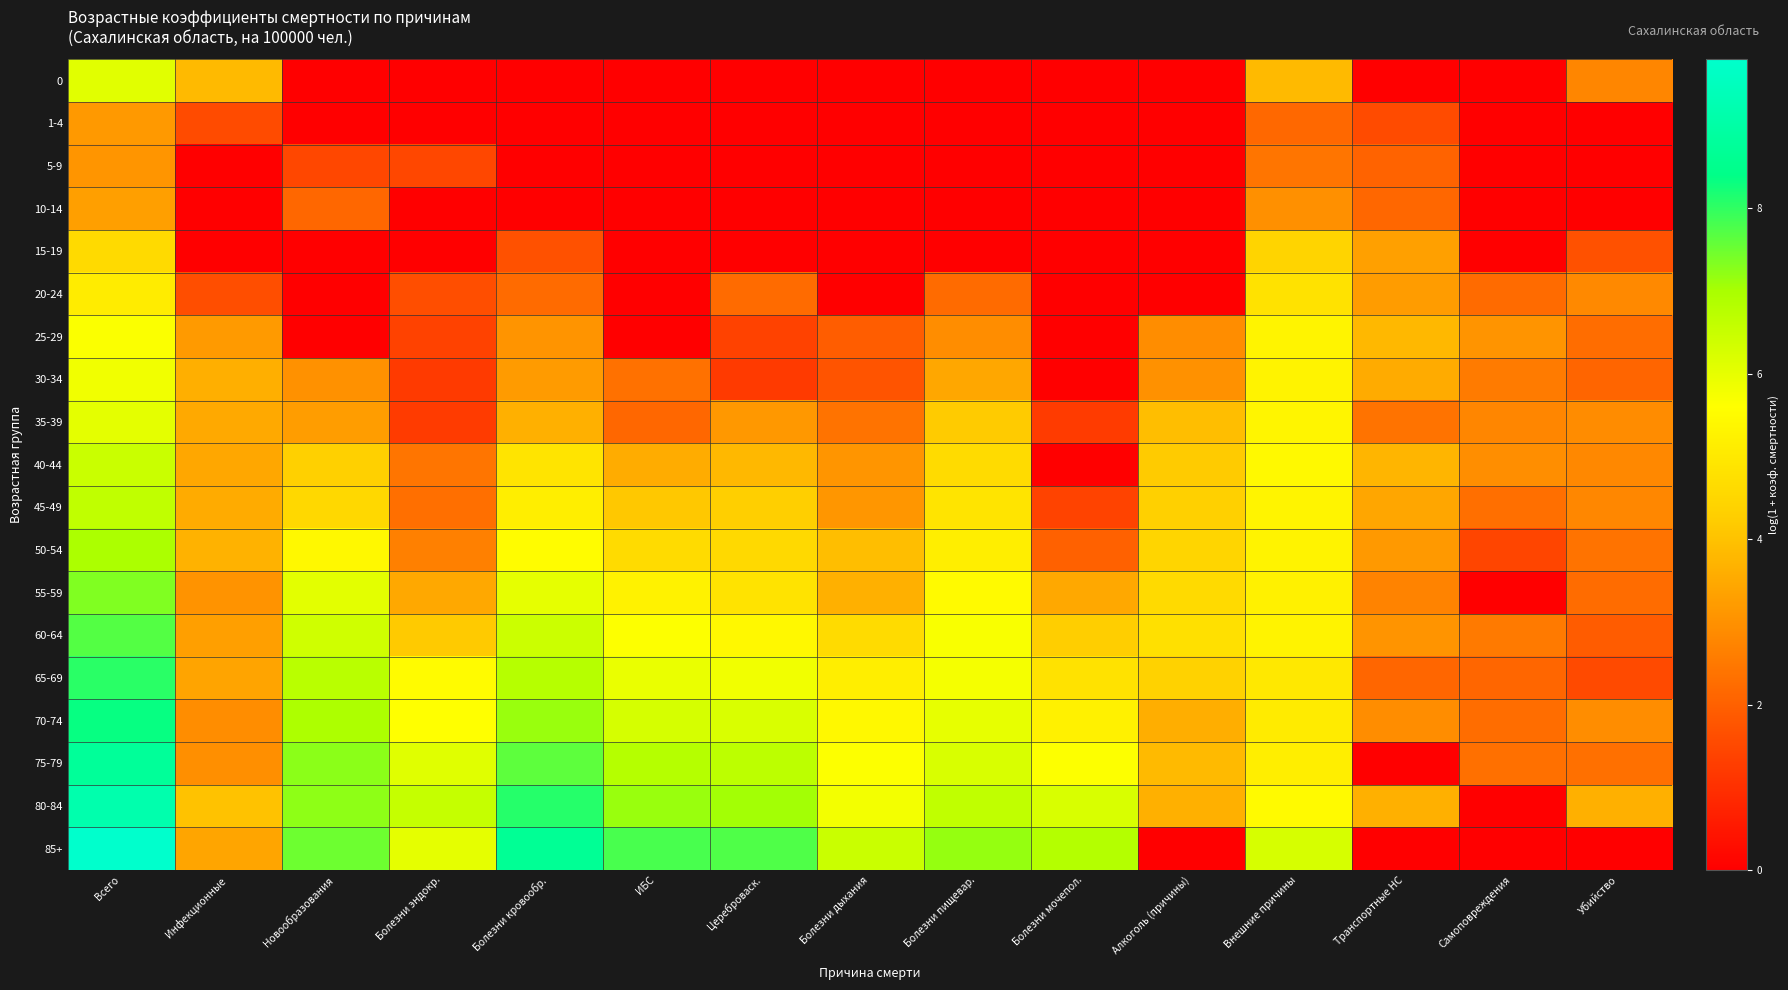

Which series has the largest total across all categories?

80-84